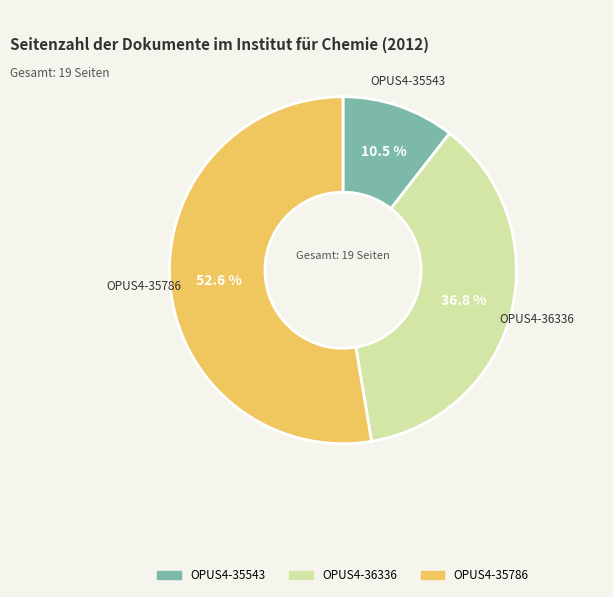

How many segments does this pie chart have?

3